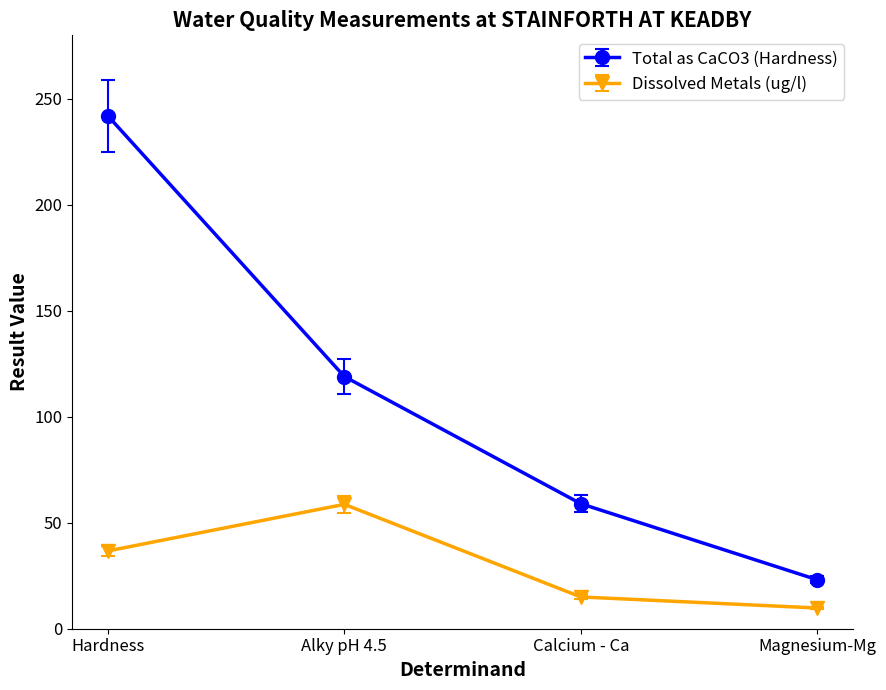

What is the lowest value of the Total as CaCO3 (Hardness) series?

23.1